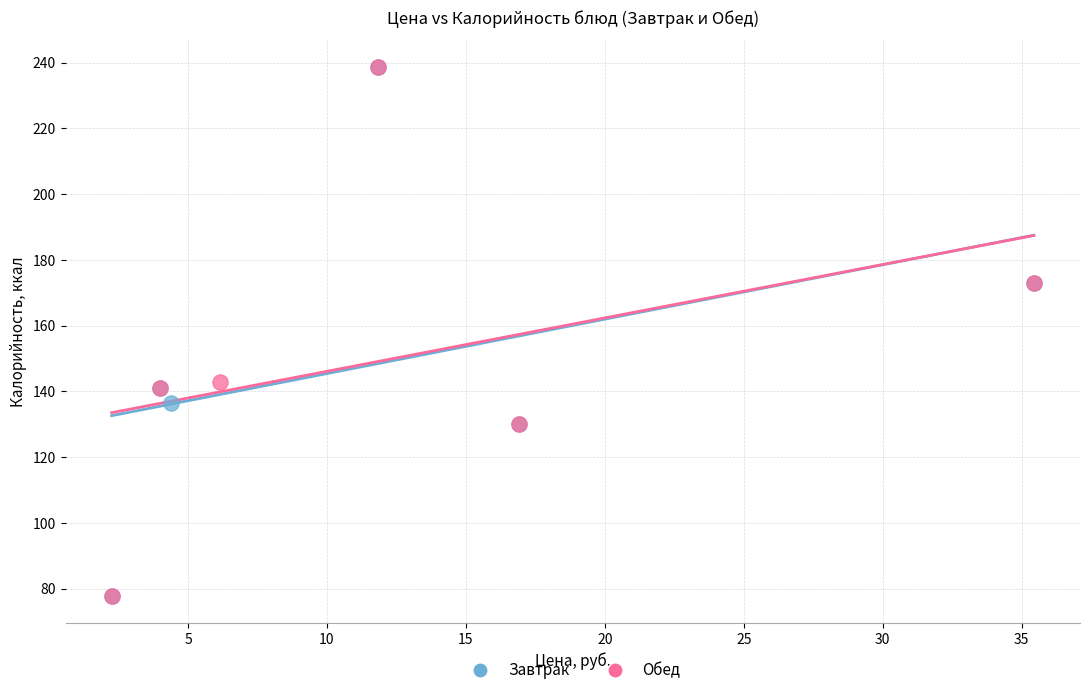

What are all the series names shown in the legend?

Завтрак, Обед